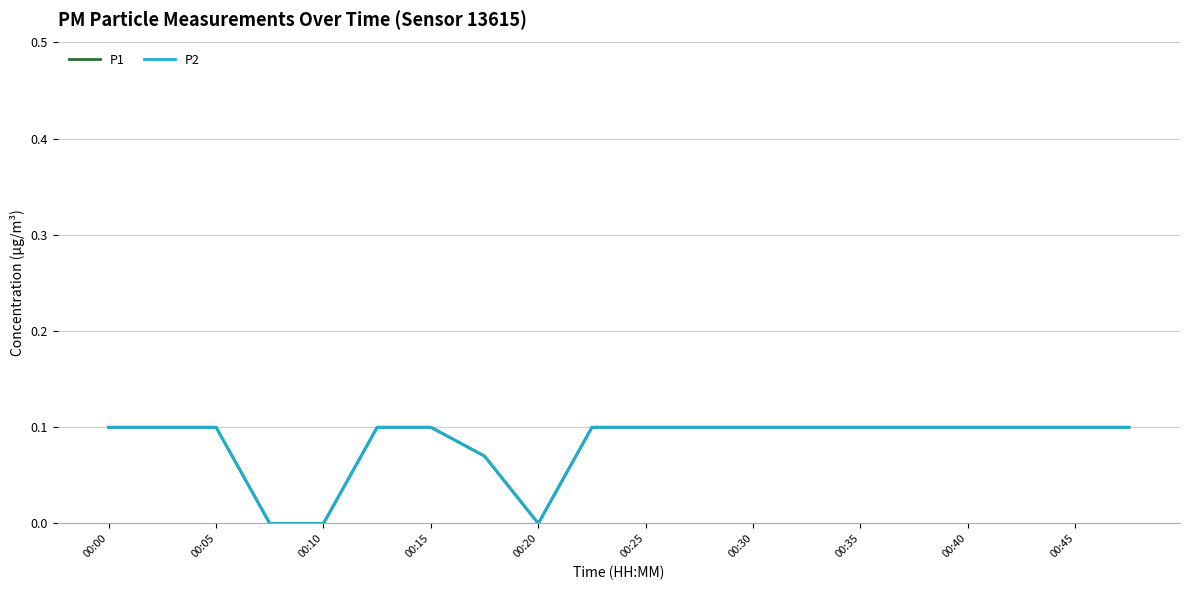

How many lines are shown in the chart?

2